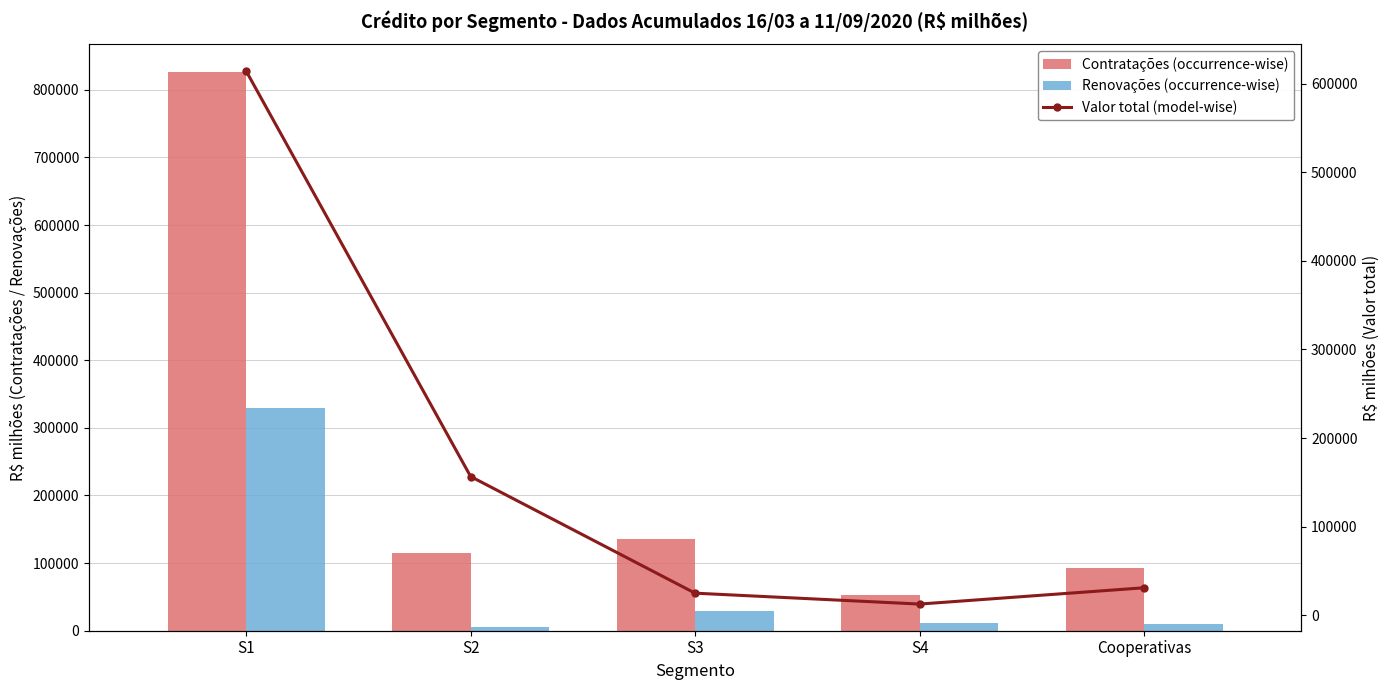

How many groups of bars are there?

5